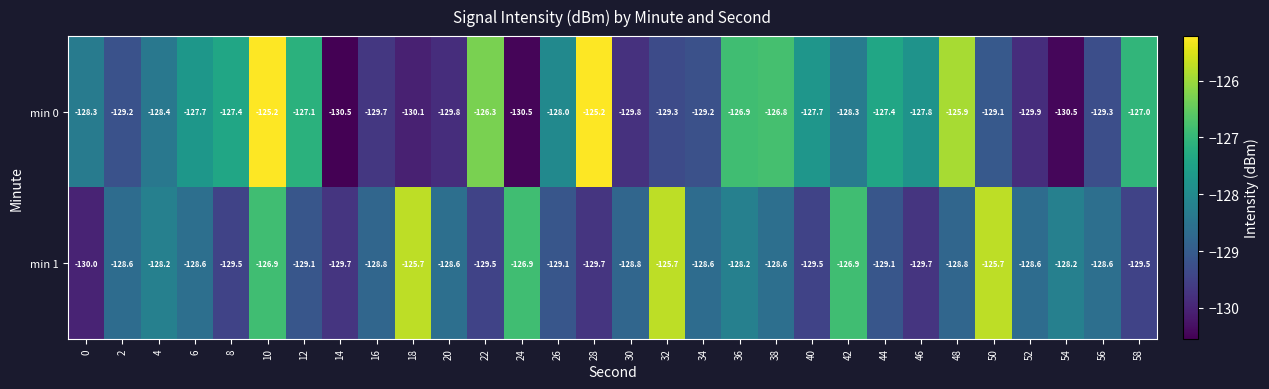

Which series changed the most between 0 and 58?

min 0